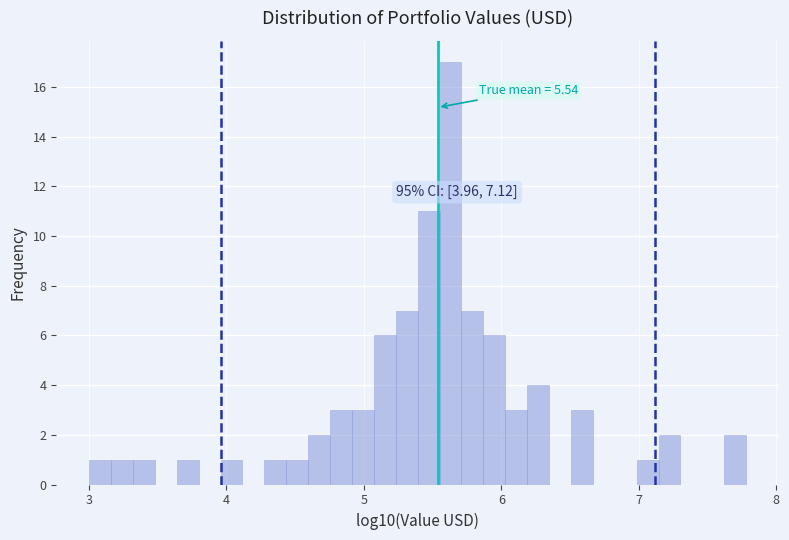

Around what value on the x-axis is the tallest bar? Give the approximate position of its centre, as read against the axis.

5.6